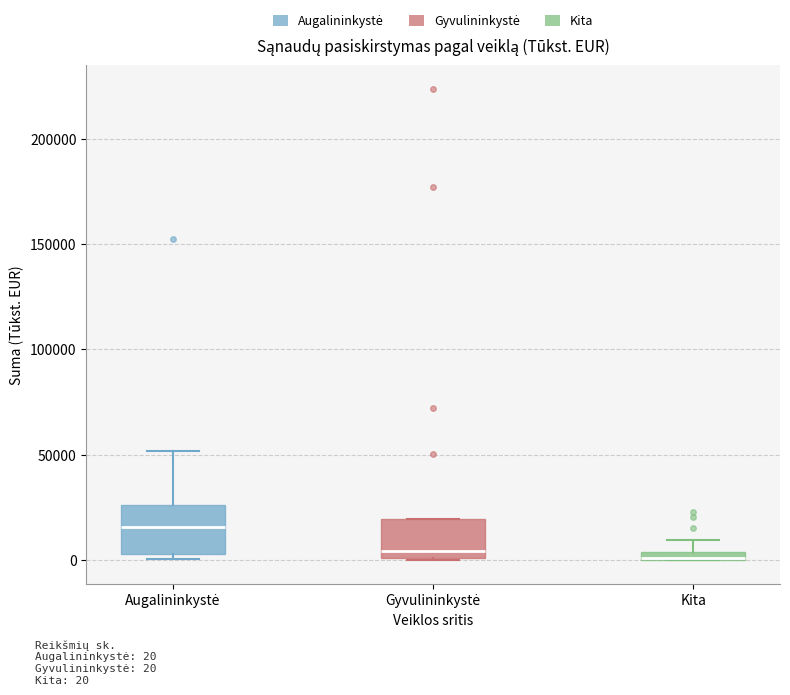

Where does the upper whisker of the box for Augalininkystė end on the y-axis? The values are not printed on the chart, so give them approximately, as read against the axis.

50000